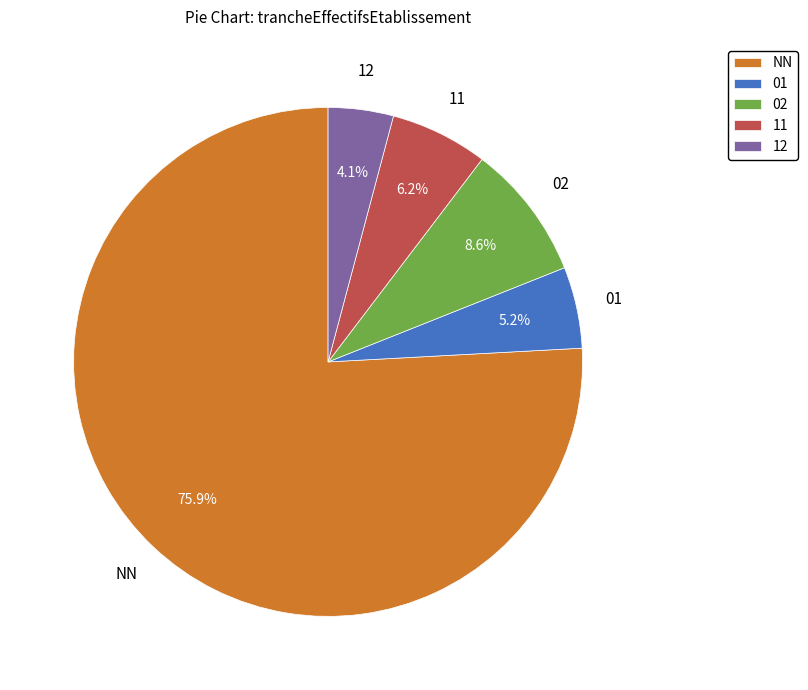

To the nearest percent, what portion does 01 represent?

5%